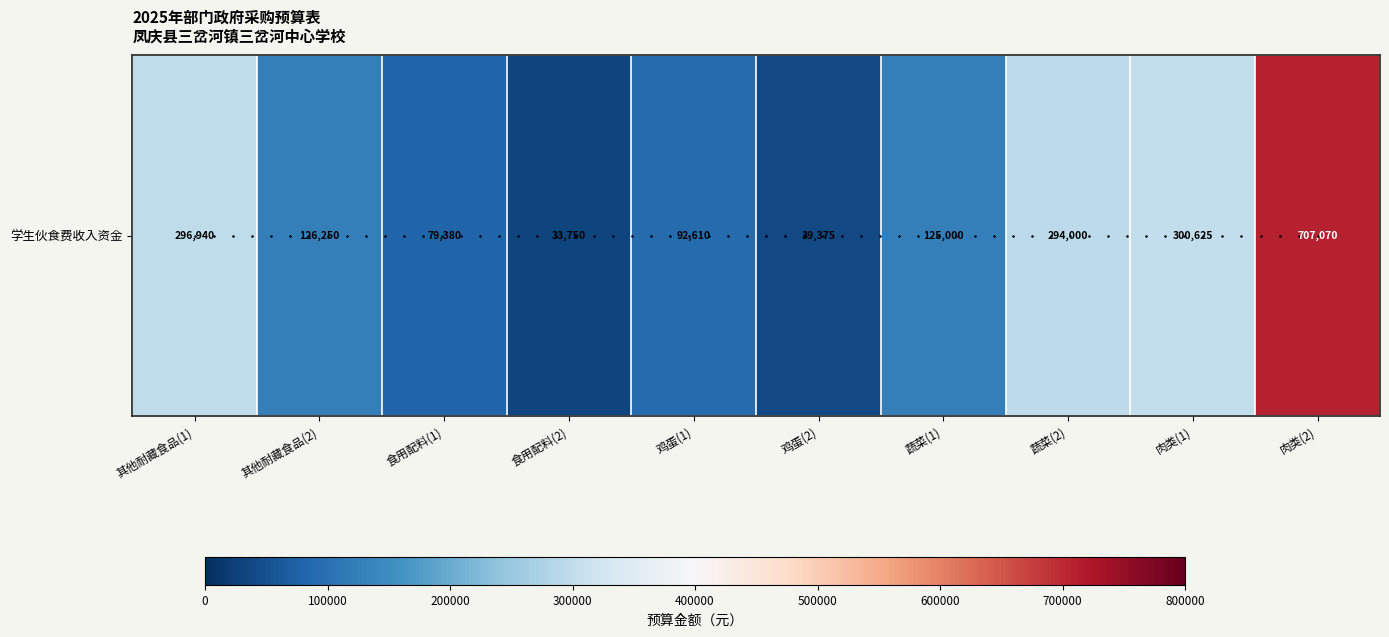

List the labels in order of value, smallest first.

食用配料(2), 鸡蛋(2), 食用配料(1), 鸡蛋(1), 蔬菜(1), 其他耐藏食品(2), 蔬菜(2), 其他耐藏食品(1), 肉类(1), 肉类(2)